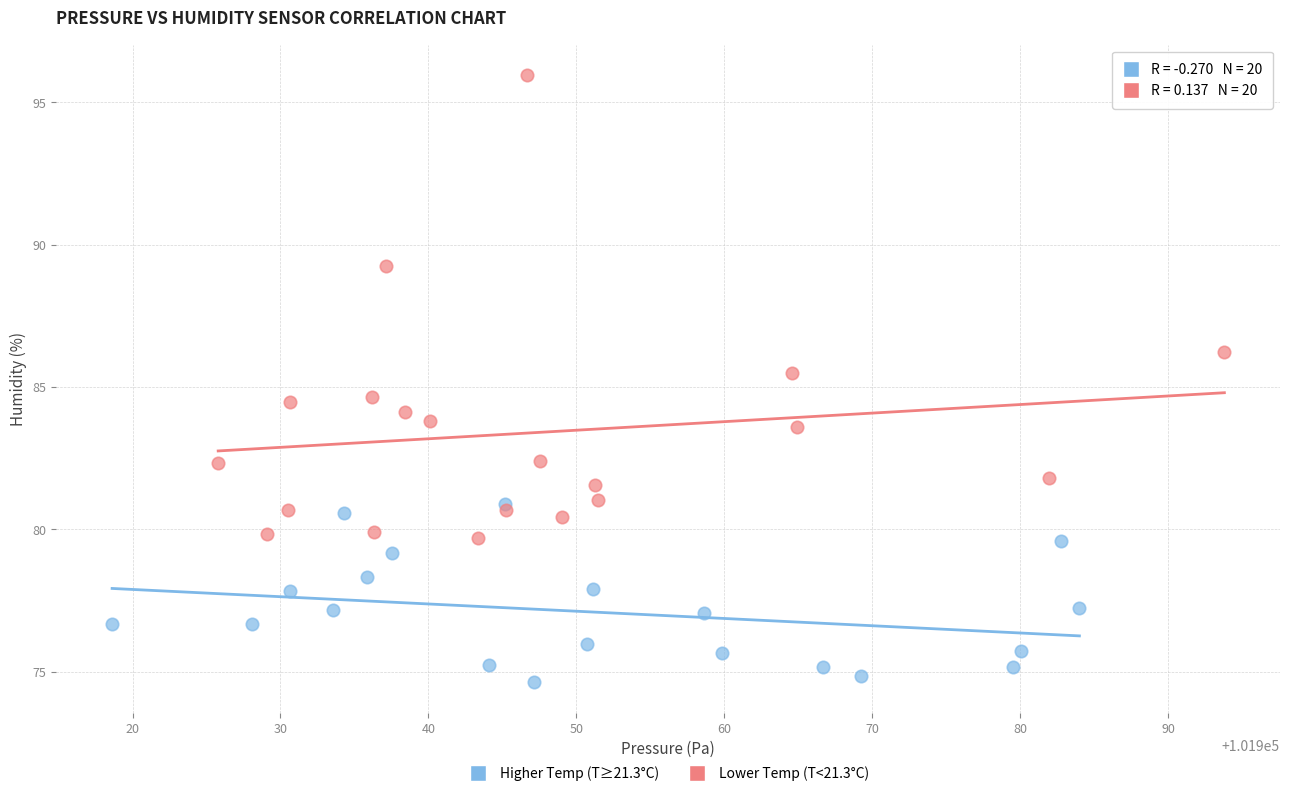

What are all the series names shown in the legend?

Higher Temp (T≥21.3°C), Lower Temp (T<21.3°C)